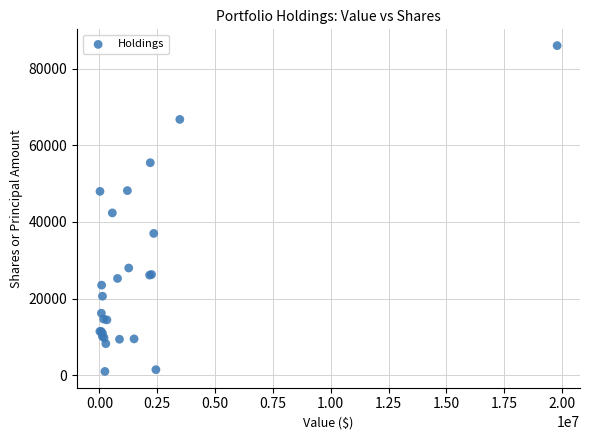

What Y value in the scatter plot is closest to 43518?

42373